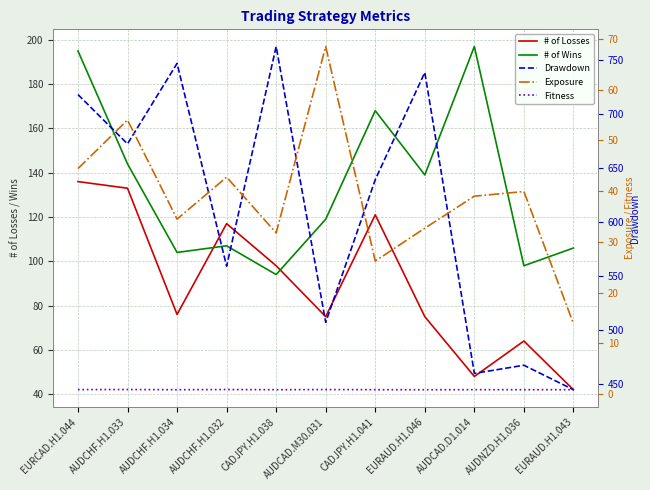

What is the smallest value displayed?

0.9